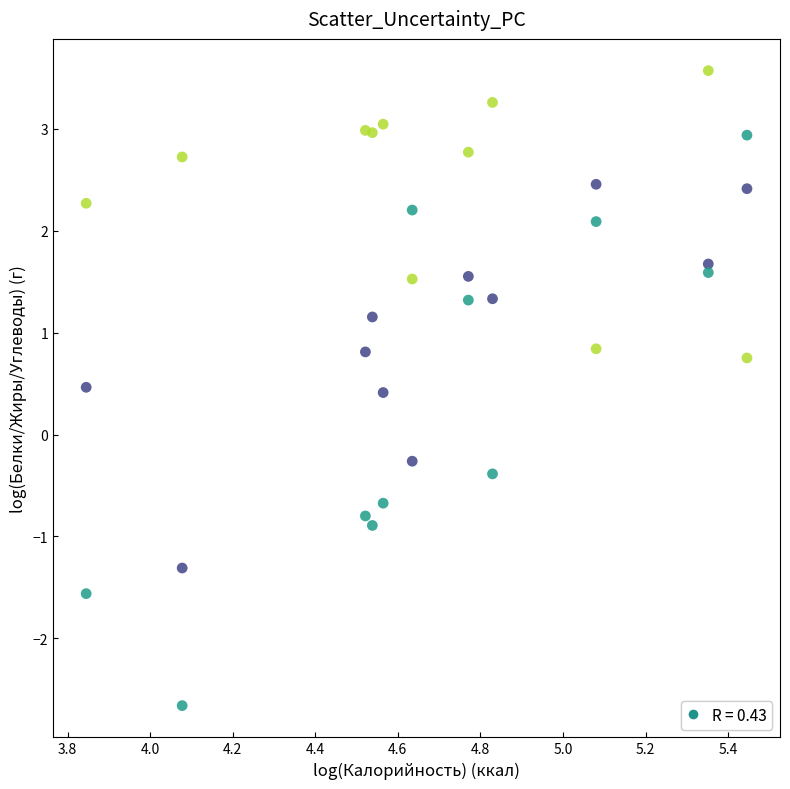

Across all series, what Y value is closest to 0?

-0.3